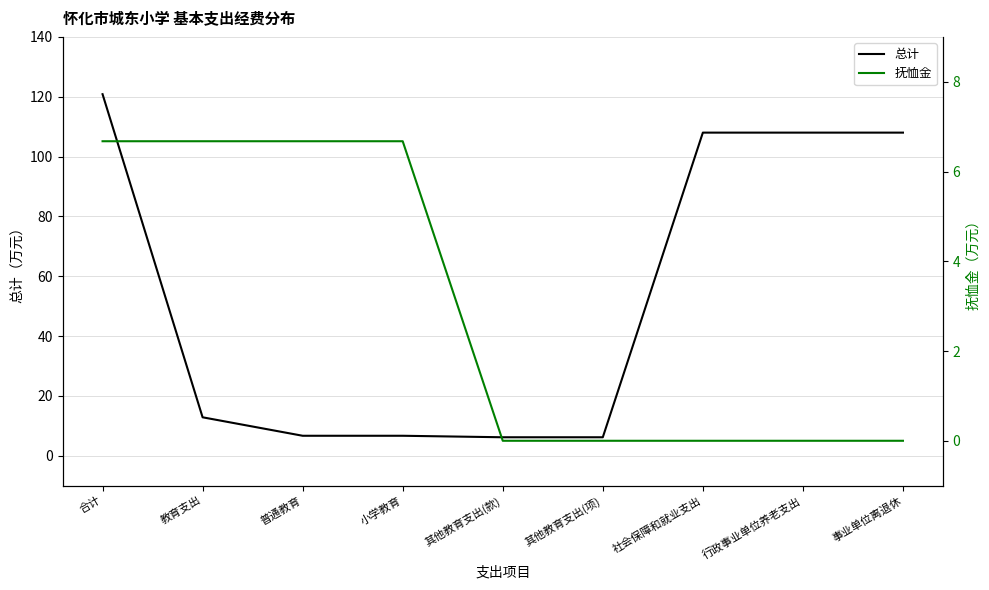

Between 社会保障和就业支出 and 事业单位离退休, which is larger?

社会保障和就业支出